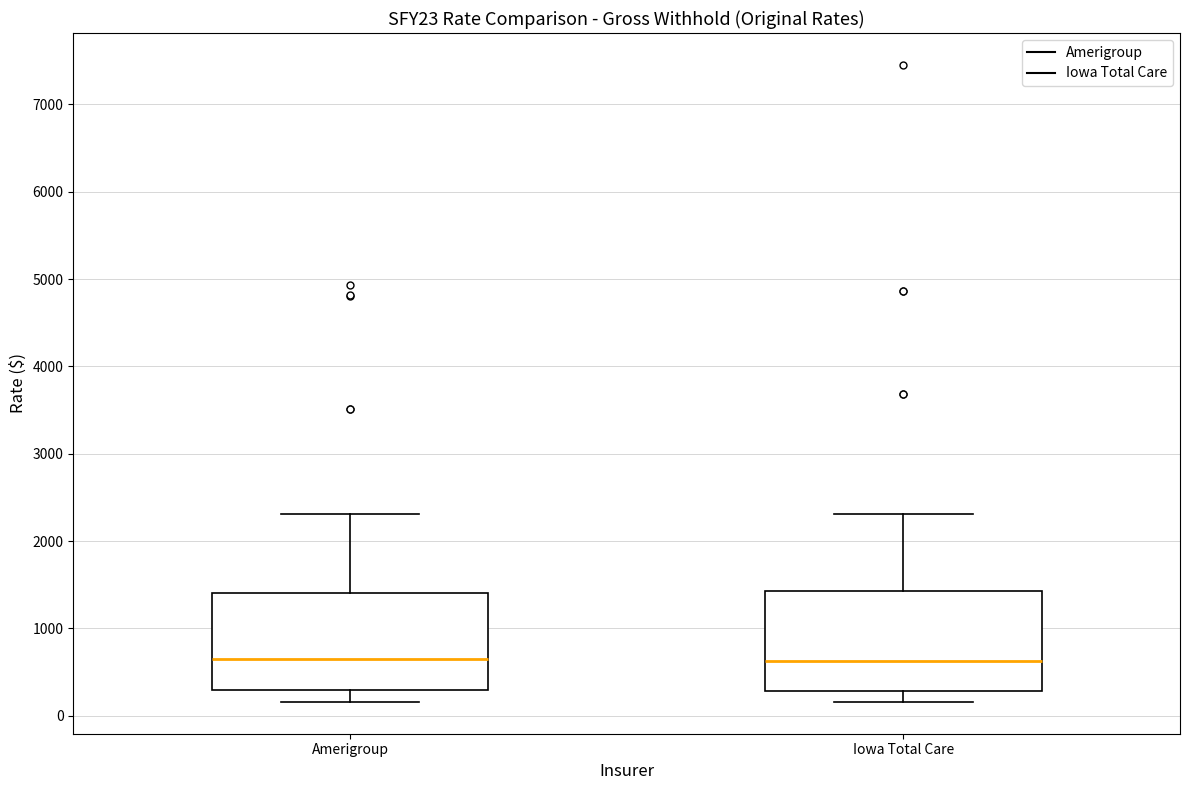

Reading left to right, transcribe this box plot: for each box, give where its median line is, the range the box spans, and where its two whiskers end, as read against the y-axis. The values are not printed on the chart, so give them approximately, as read against the axis.

Amerigroup: median 600, box 300 to 1400, whiskers 200 to 2300
Iowa Total Care: median 600, box 300 to 1400, whiskers 200 to 2300